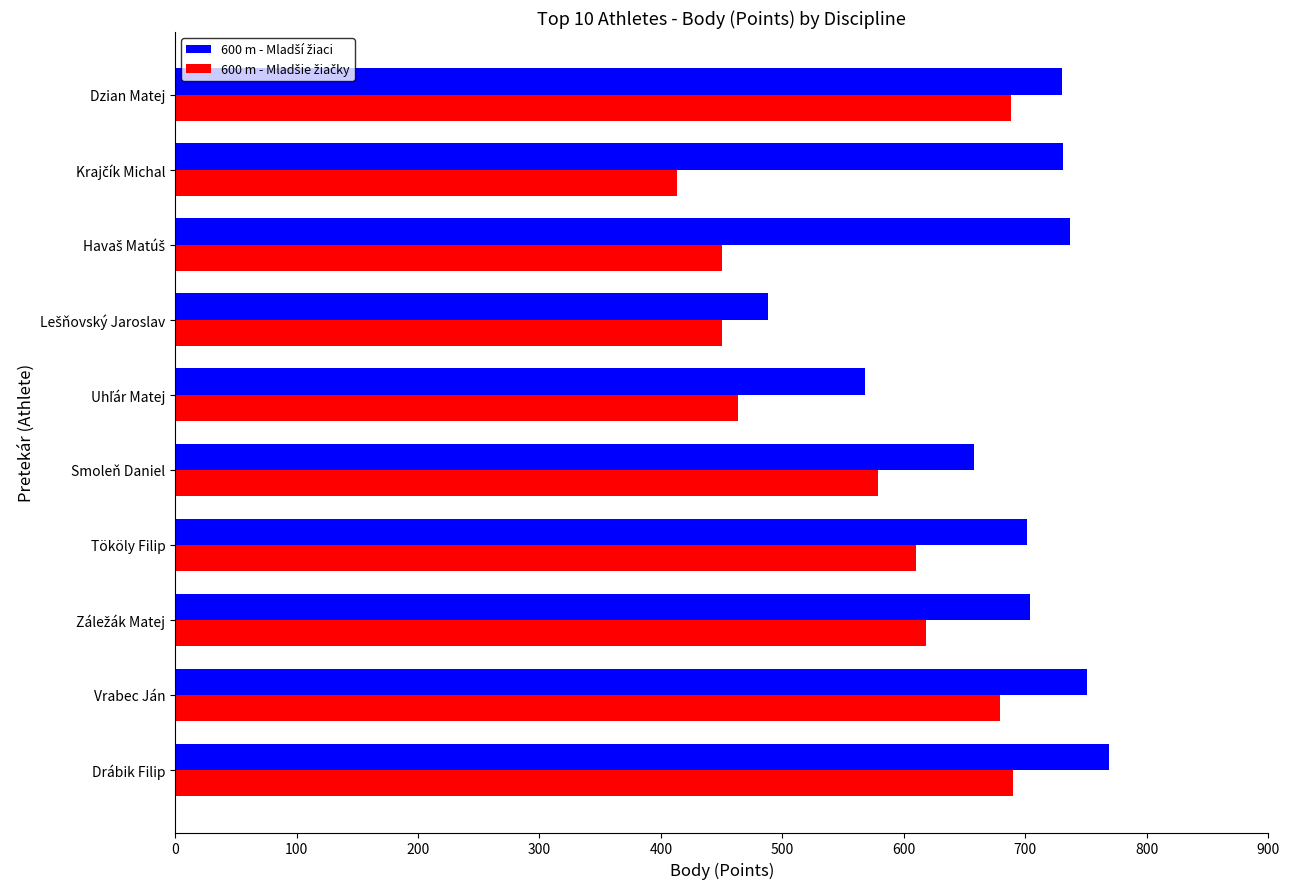

What is the maximum value shown in the chart?

769